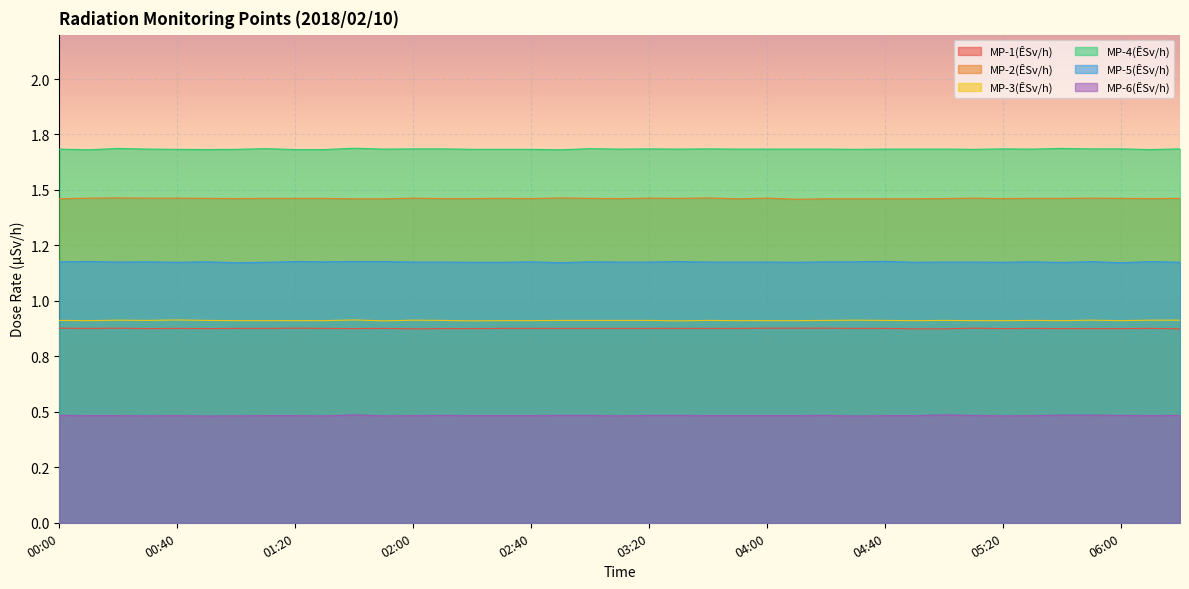

How many interior local peaks does the MP-5(ÊSv/h) series have?

11